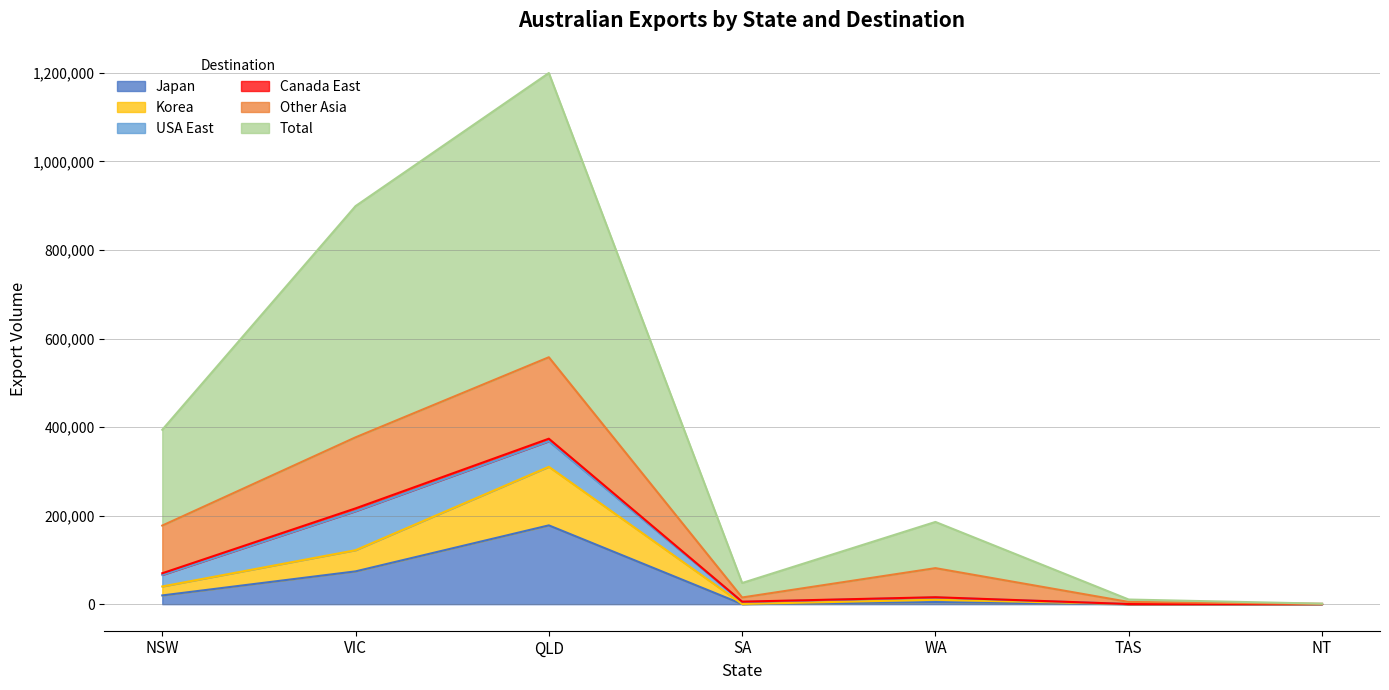

What is the difference between the maximum and minimum values in the Japan series?

177919